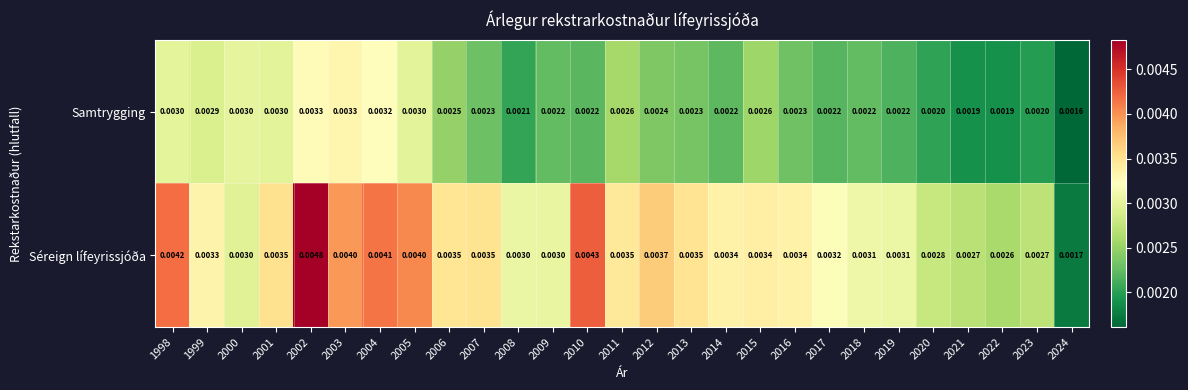

Rank the series by their maximum value, from highest to lowest.

Séreign lífeyrissjóða, Samtrygging